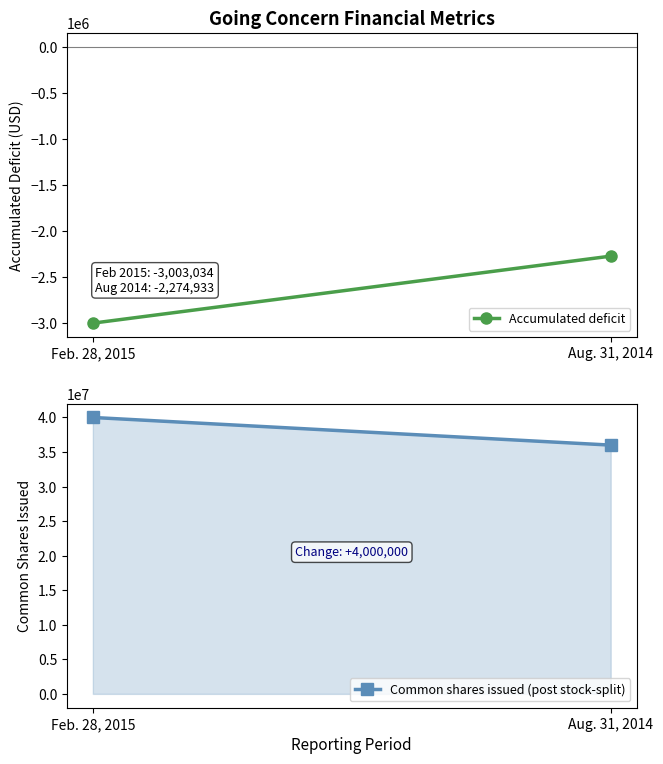

How many categories are shown in the chart?

2